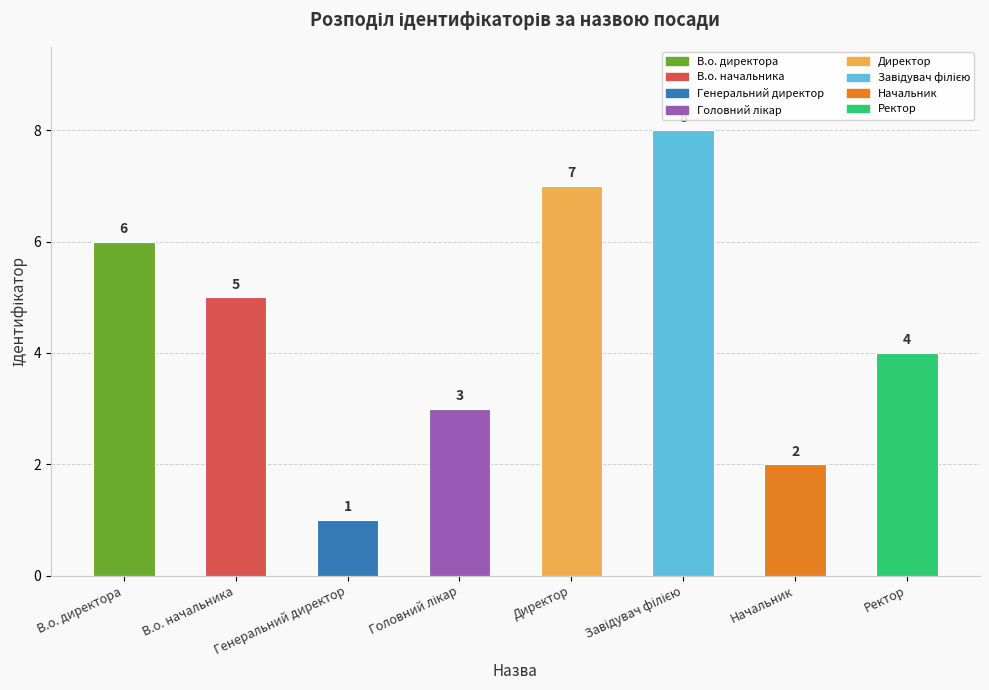

Does the chart contain stacked bars?

No